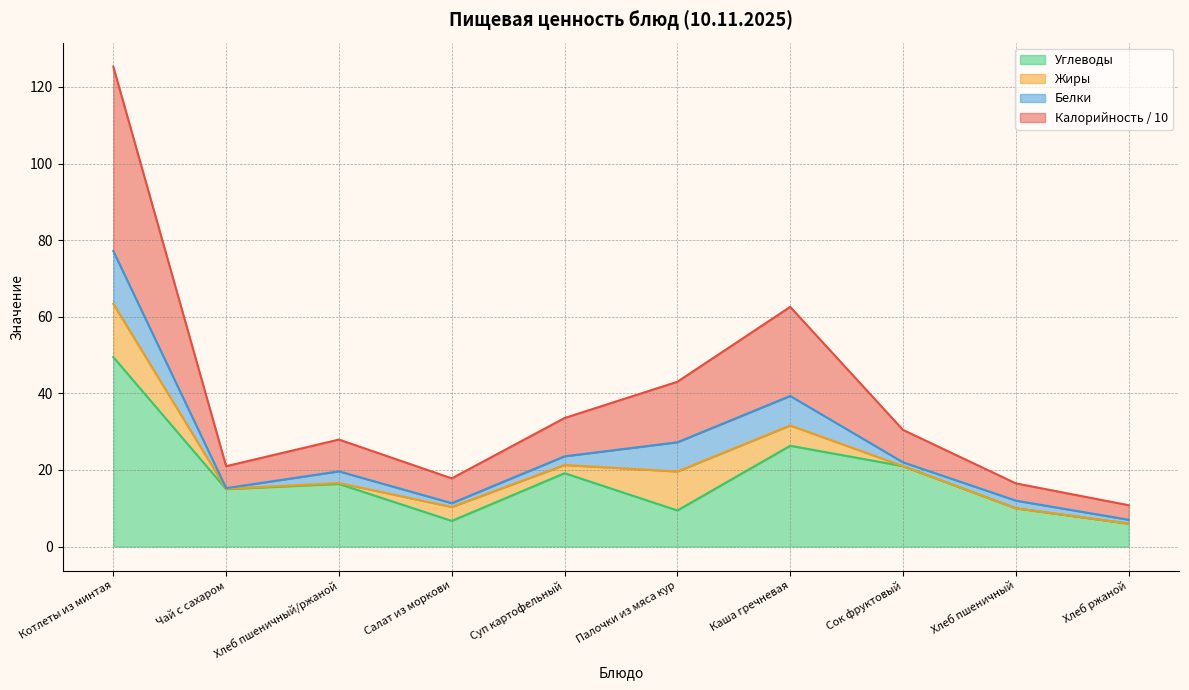

What is the sum of all Углеводы values?

179.4